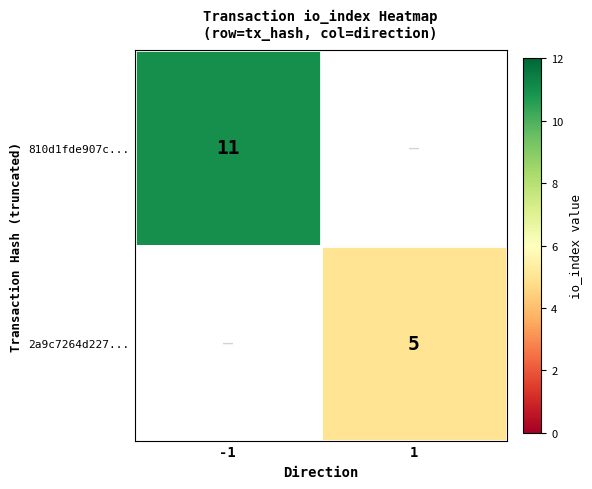

The value of 810d1fde907c... at -1 is 11. True or false?

True